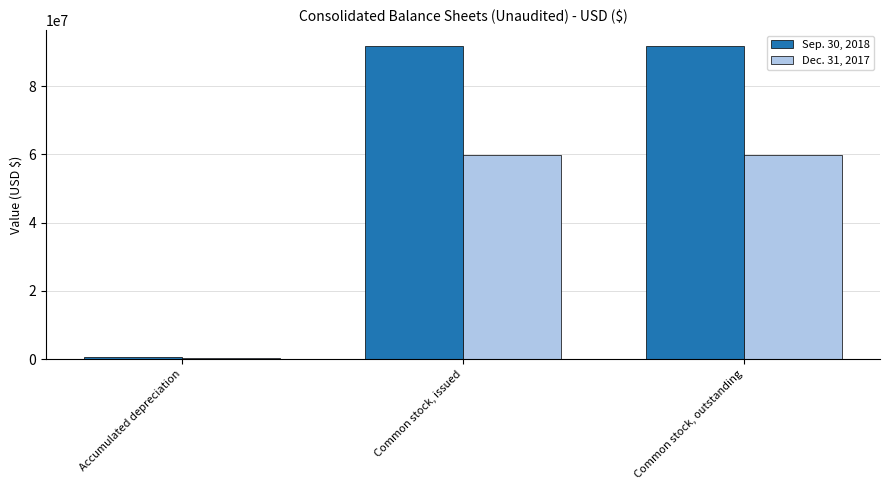

Which series has the widest spread of values?

Sep. 30, 2018